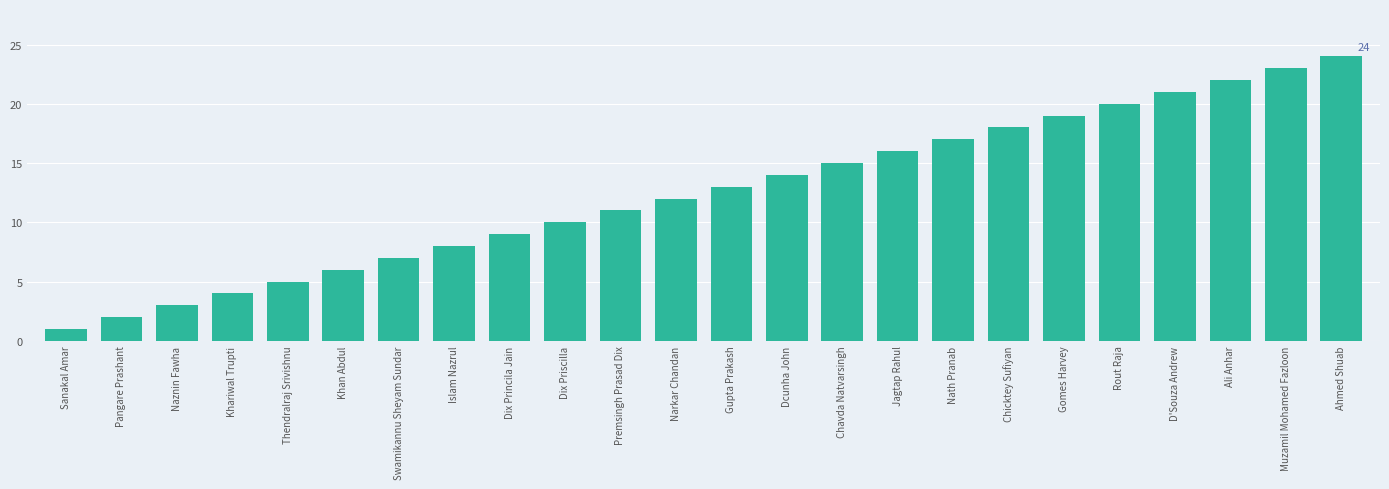

Between Sanakal Amar and Premsingh Prasad Dix, which is larger?

Premsingh Prasad Dix